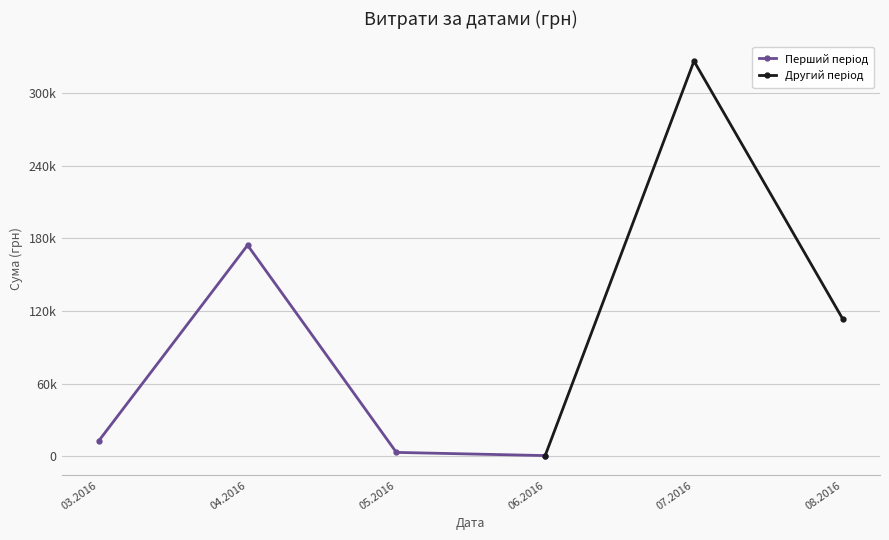

True or false: there are more than 1 points higher than both neighbors.

True